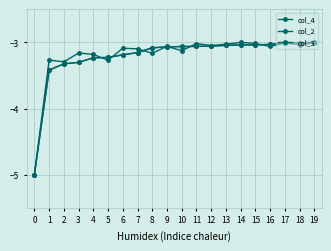

Count the number of categories in the chart.

20